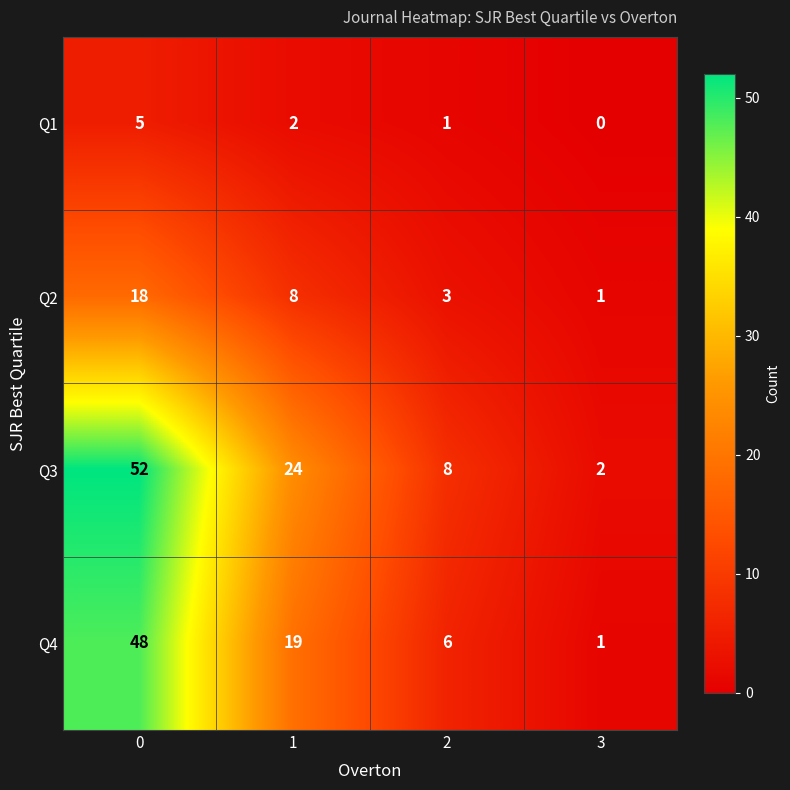

List the series in order of their peak value, lowest first.

Q1, Q2, Q4, Q3